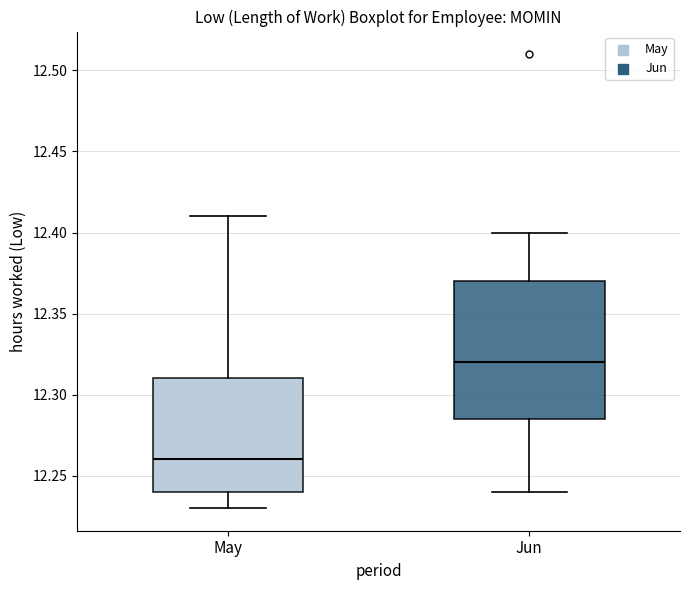

Reading left to right, read every box against the y-axis: the position of its median line, the range the box covers, and the ends of its whiskers. The values are not printed on the chart, so give them approximately, as read against the axis.

May: median 12.260, box 12.240 to 12.310, whiskers 12.230 to 12.410
Jun: median 12.320, box 12.285 to 12.370, whiskers 12.240 to 12.400